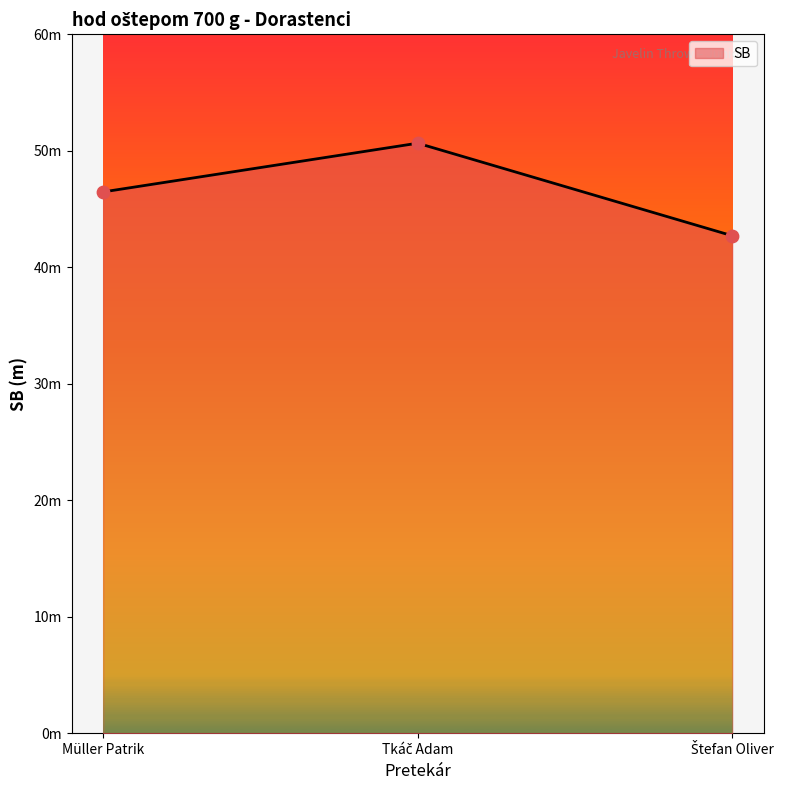

Which has a higher value, Tkáč Adam or Štefan Oliver?

Tkáč Adam